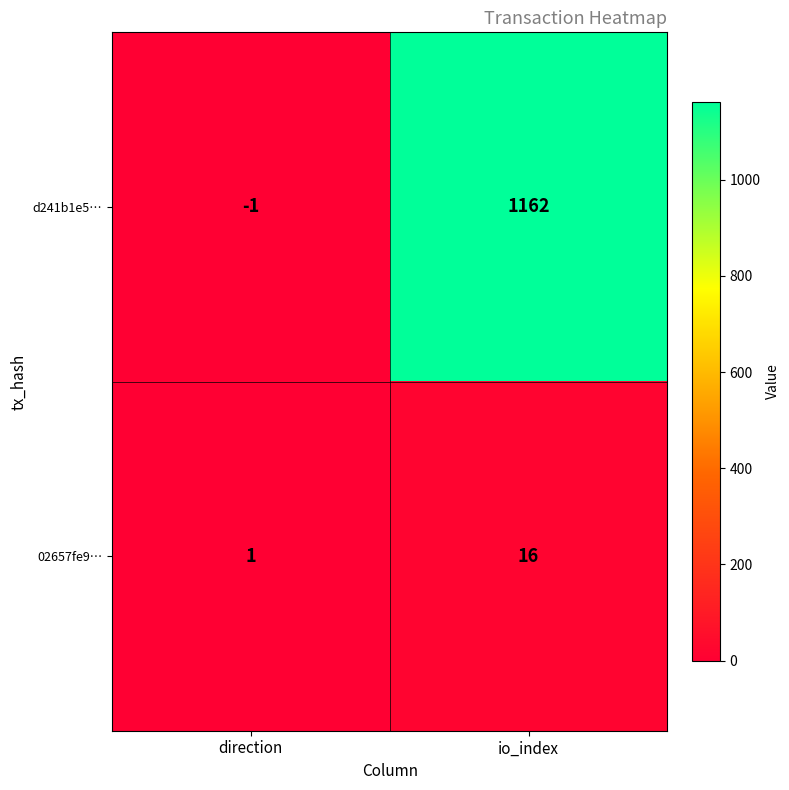

Between direction and io_index, which series saw the biggest shift?

d241b1e5…